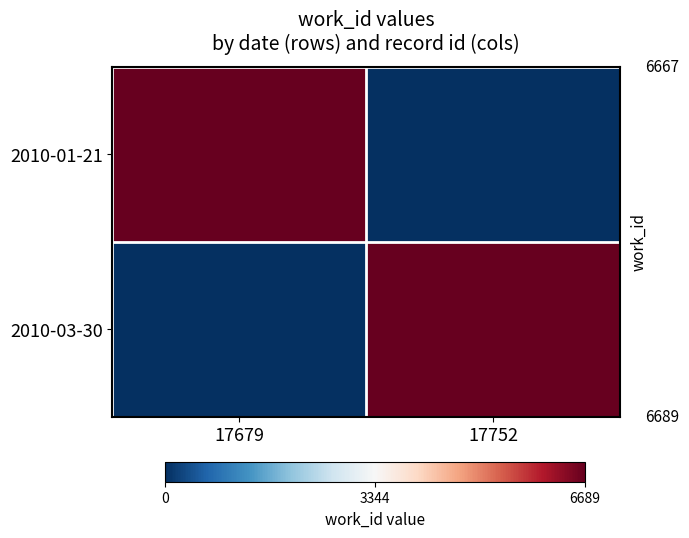

Which series has the widest spread of values?

2010-03-30